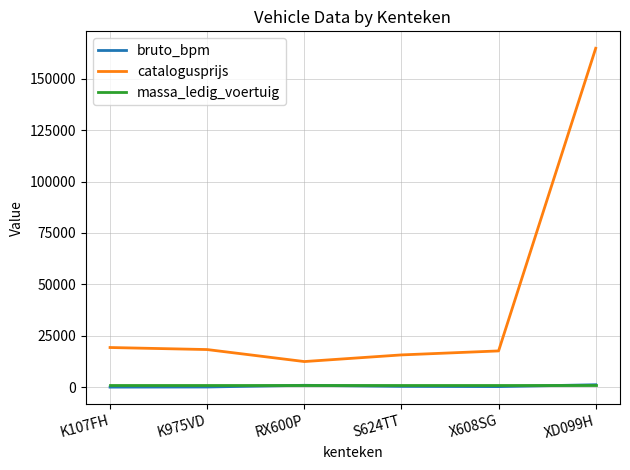

The value of massa_ledig_voertuig at K107FH is 857. True or false?

True